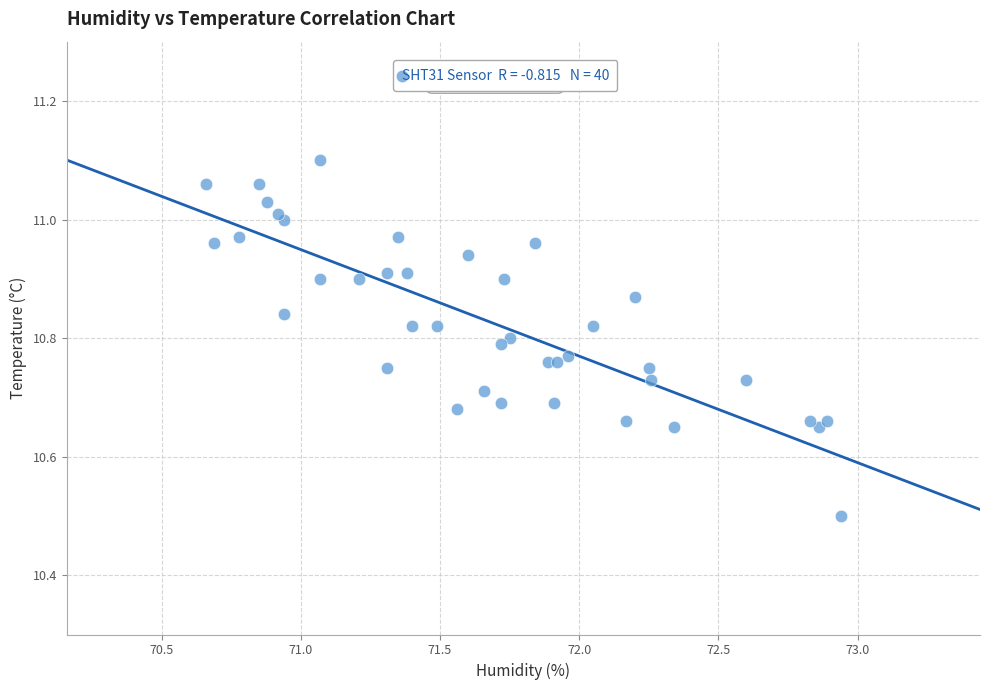

What Y value in the scatter plot is closest to 10?

10.5